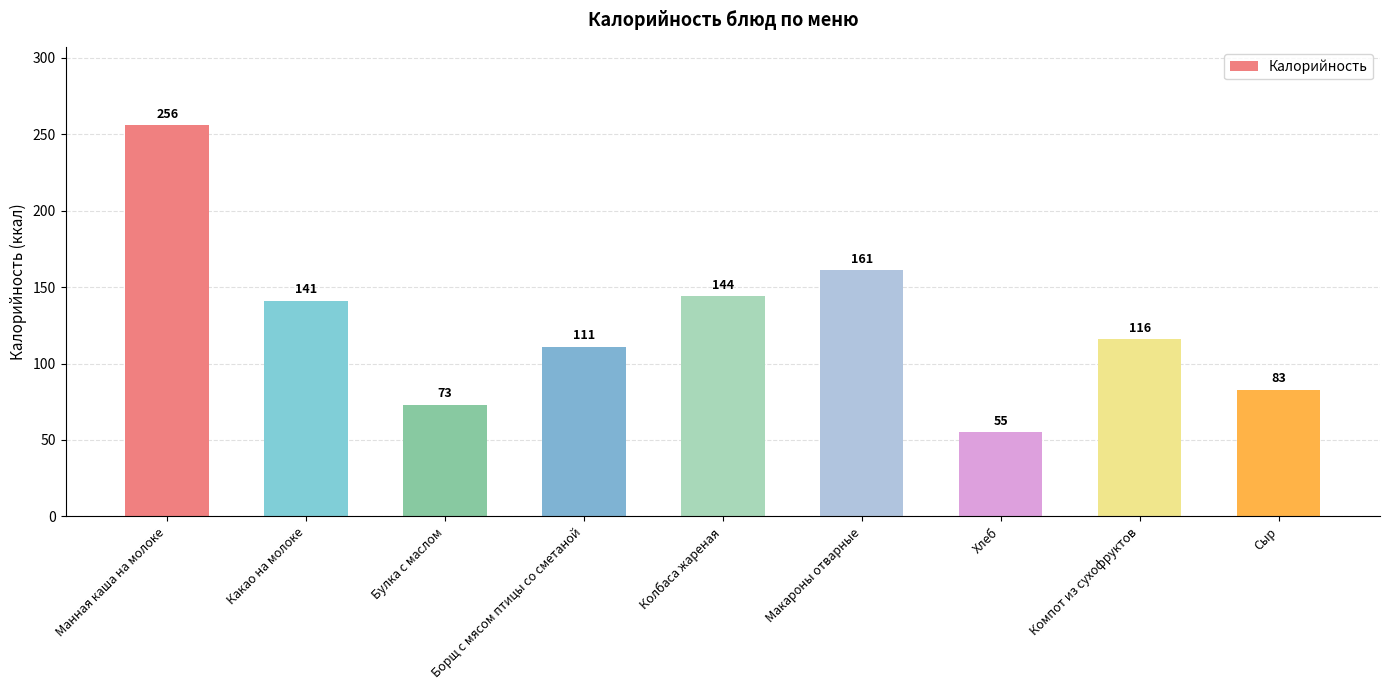

Rank the categories by value from highest to lowest.

Манная каша на молоке, Макароны отварные, Колбаса жареная, Какао на молоке, Компот из сухофруктов, Борщ с мясом птицы со сметаной, Сыр, Булка с маслом, Хлеб